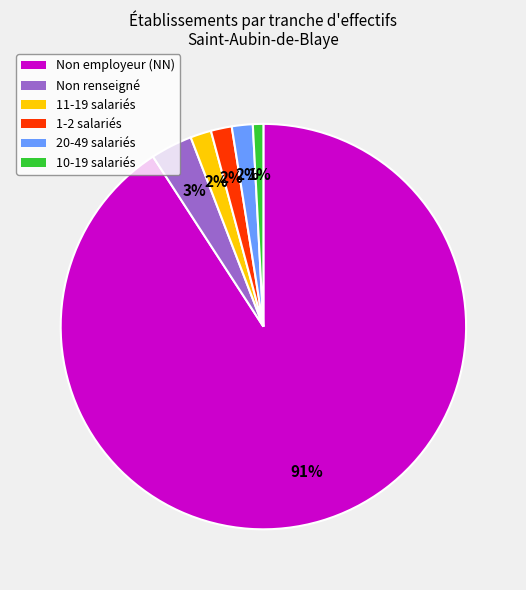

Is there any slice that represents more than half of the pie?

Yes